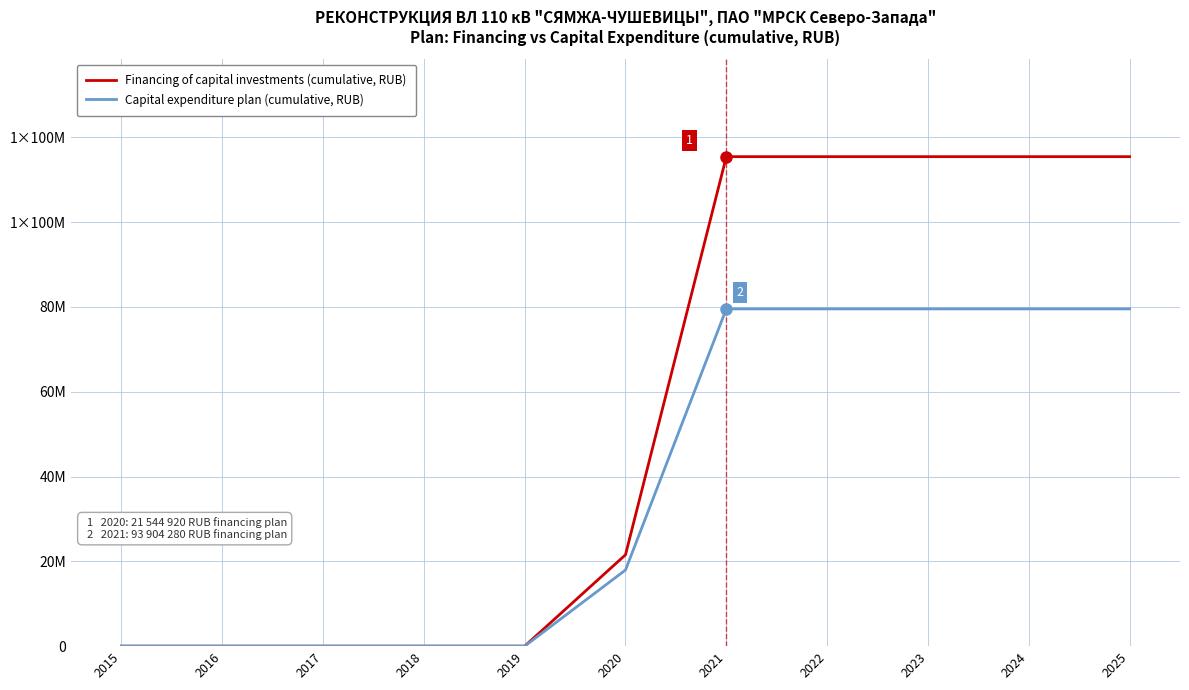

Rank the series by their maximum value, from highest to lowest.

Financing of capital investments (cumulative, RUB), Capital expenditure plan (cumulative, RUB)